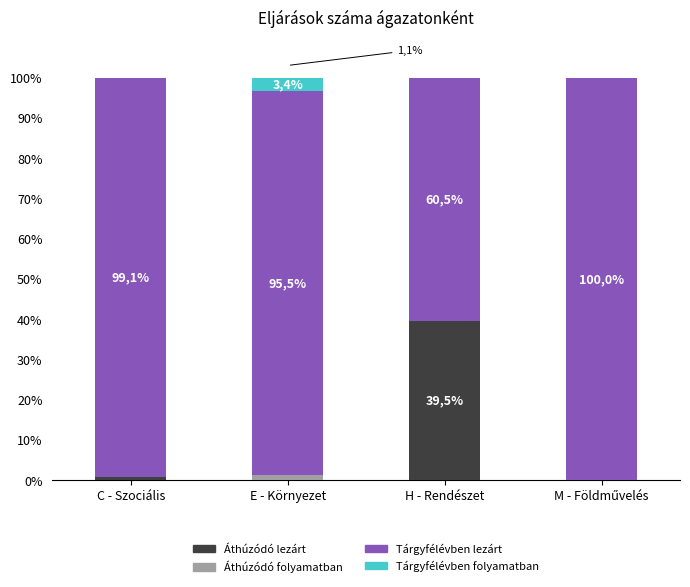

Are the bars horizontal?

No